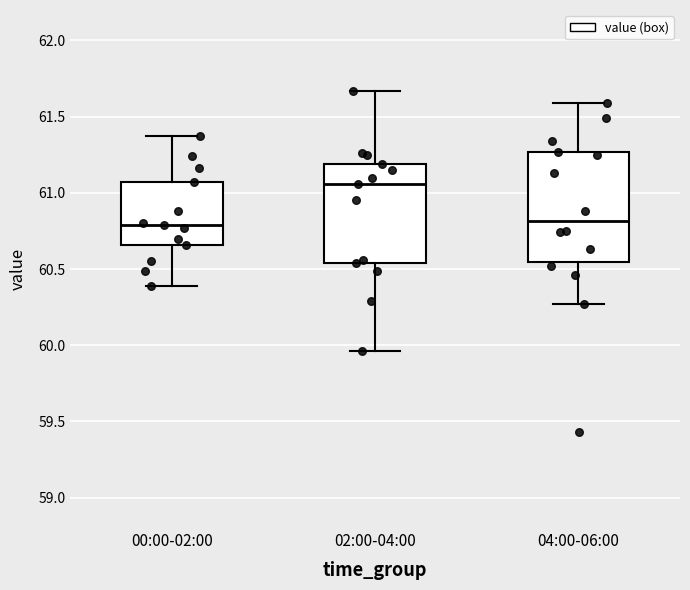

Comparing the boxes themselves (not the whiskers), which one is the tallest?

04:00-06:00